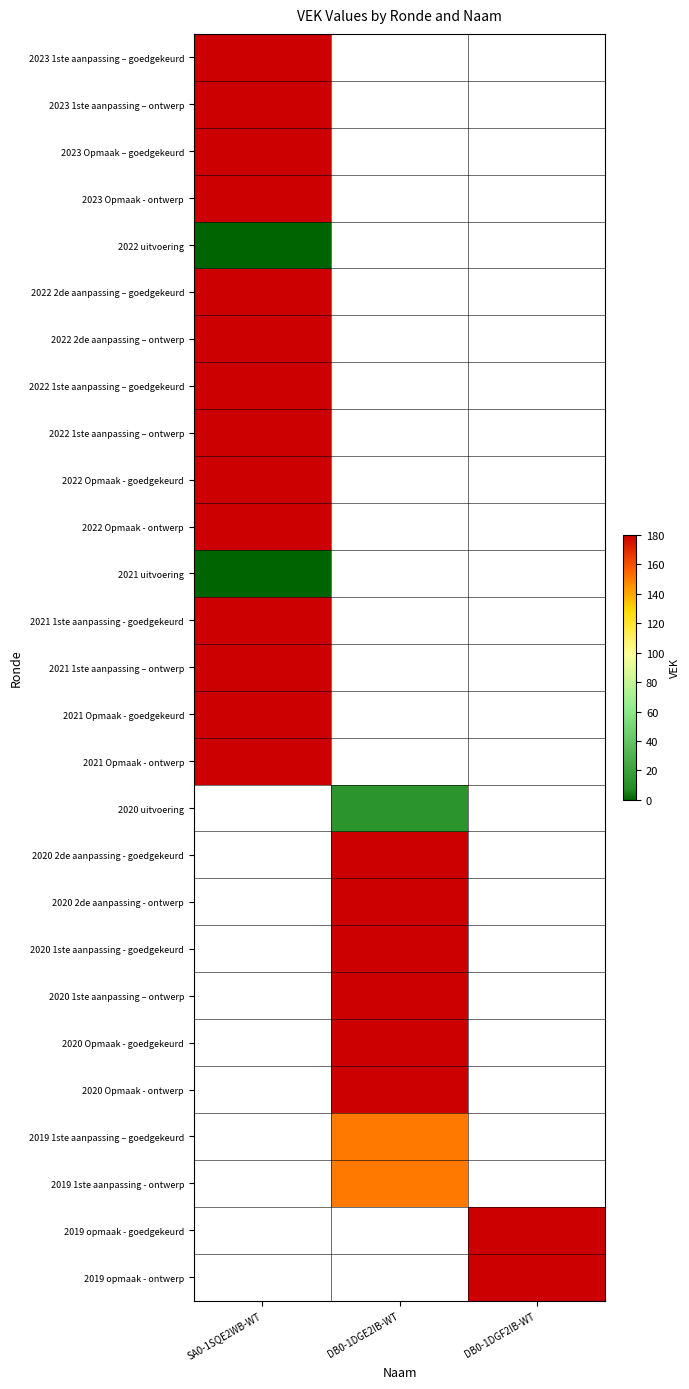

Is the value of 2022 1ste aanpassing – goedgekeurd at DB0-1DGF2IB-WT greater than the value of 2020 1ste aanpassing – ontwerp at DB0-1DGE2IB-WT?

No